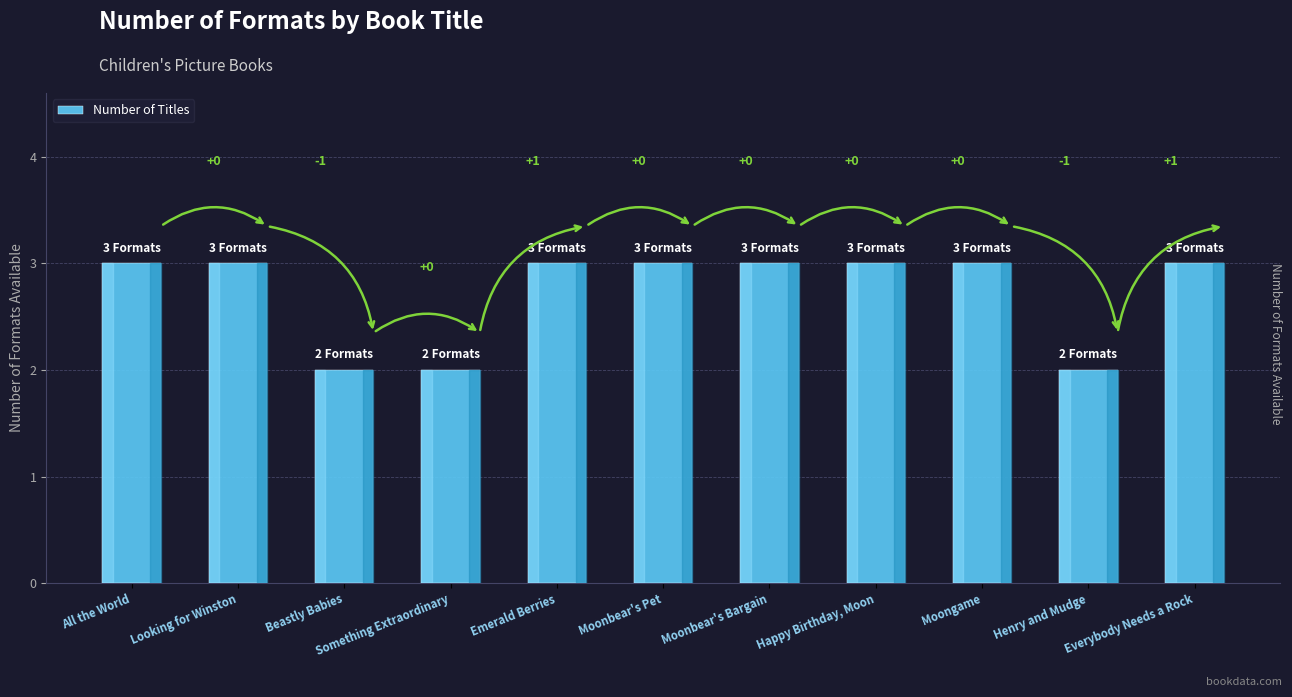

Which label corresponds to the largest value in the chart?

All the World